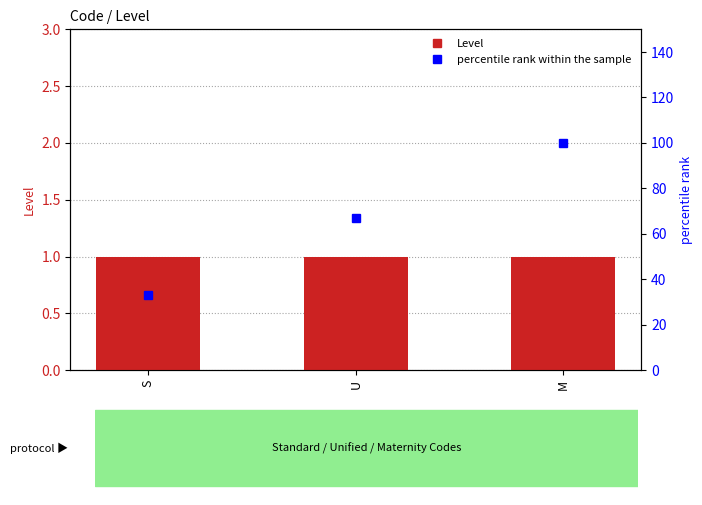

What is the maximum value for Level?

1